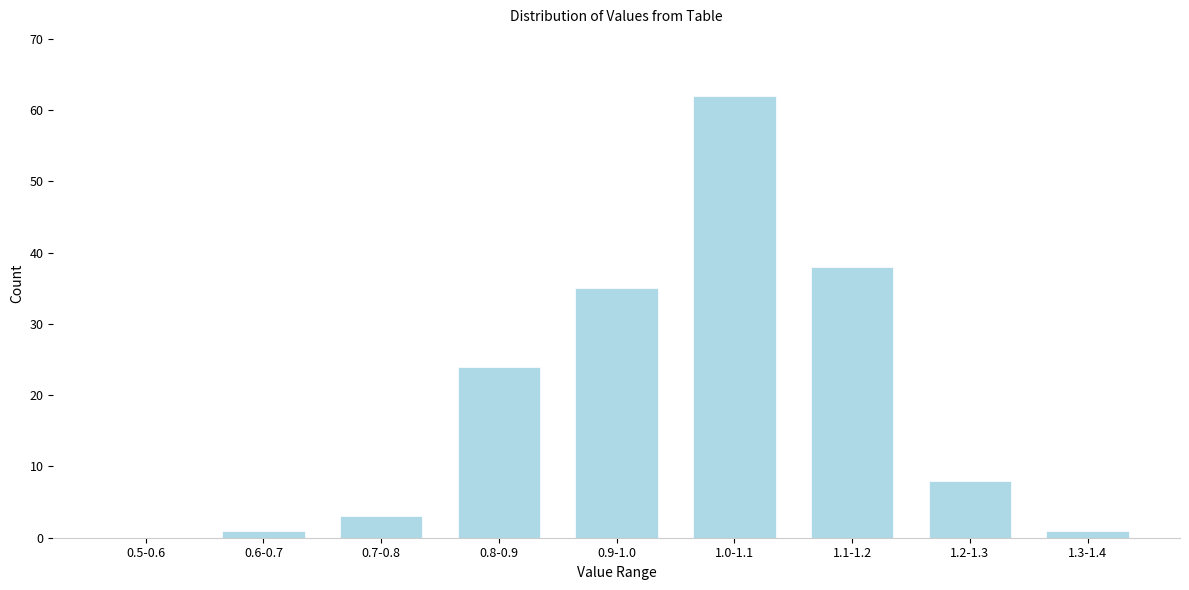

Reading left to right, transcribe all the data shown in this chart.

0.5-0.6=0	0.6-0.7=1	0.7-0.8=3	0.8-0.9=24	0.9-1.0=35	1.0-1.1=62	1.1-1.2=38	1.2-1.3=8	1.3-1.4=1